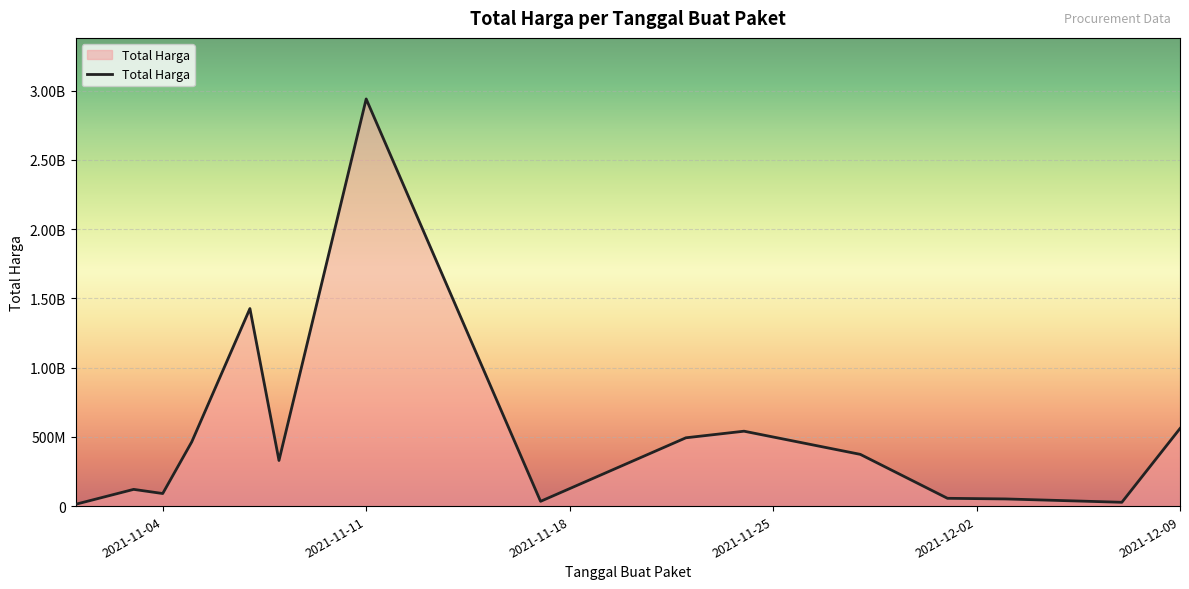

Does the chart display data point markers on the line(s)?

No